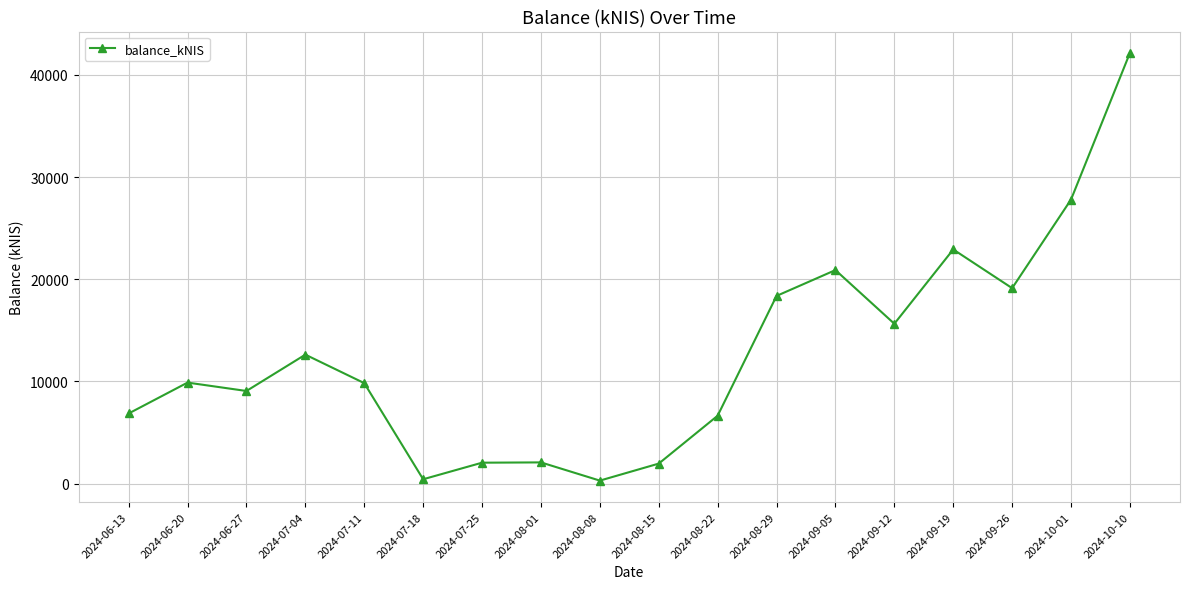

How many categories are shown in the chart?

18